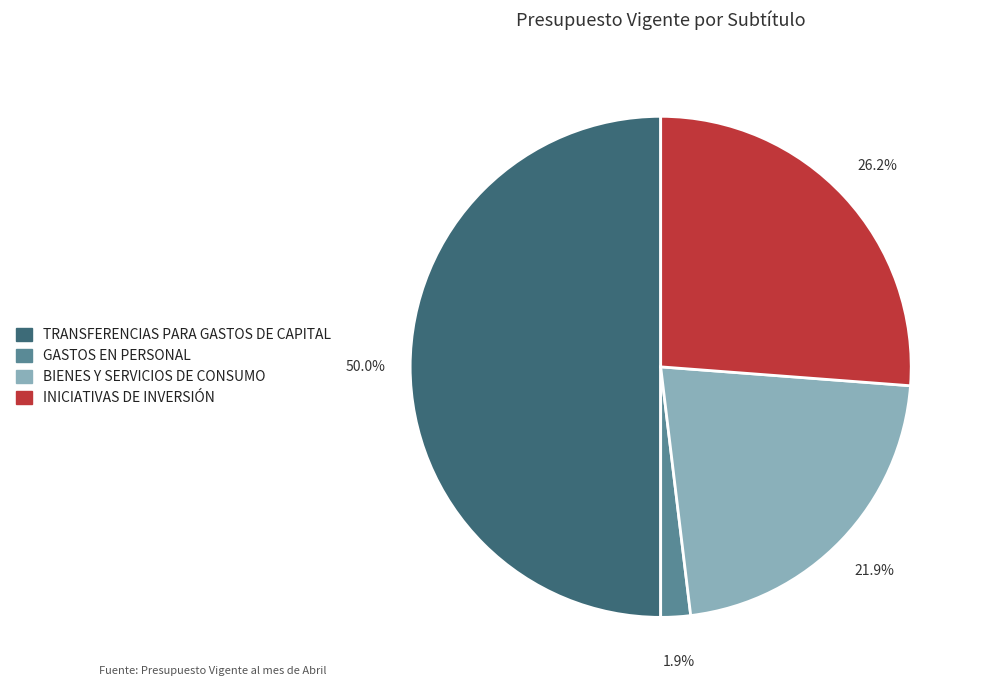

Count the number of slices in the pie.

4